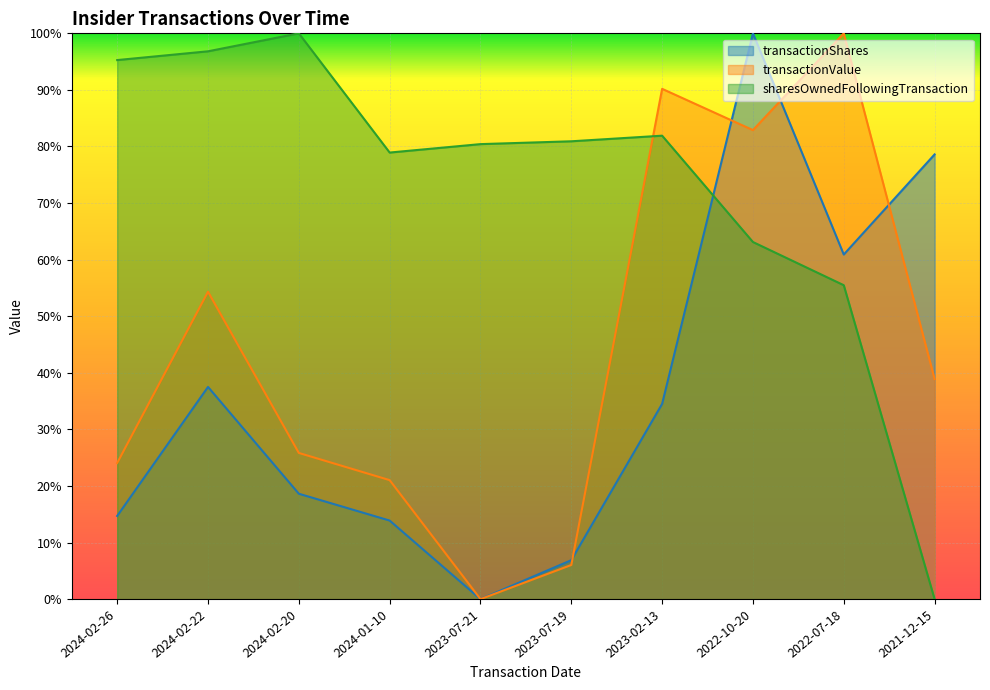

Which label corresponds to the largest value in the chart?

2024-02-20